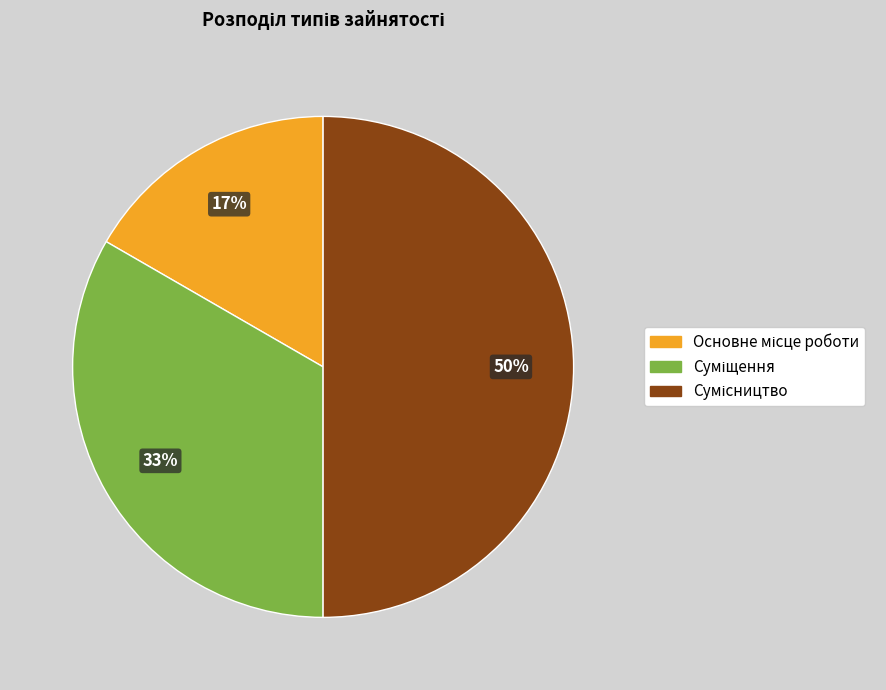

How many segments does this pie chart have?

3